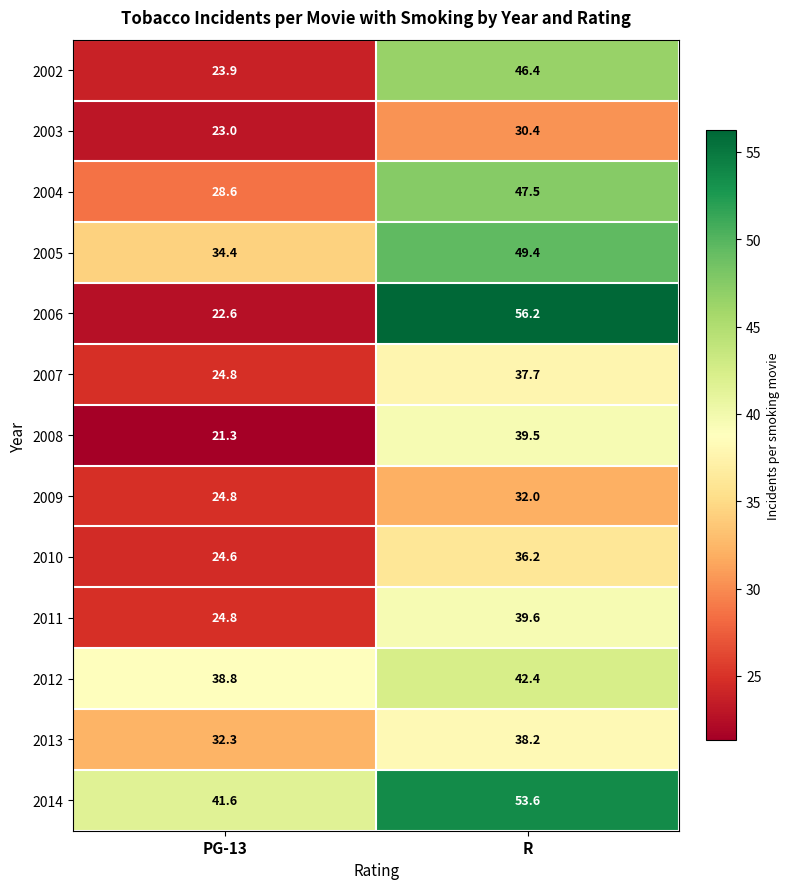

What is the total value across all series at PG-13?

365.5